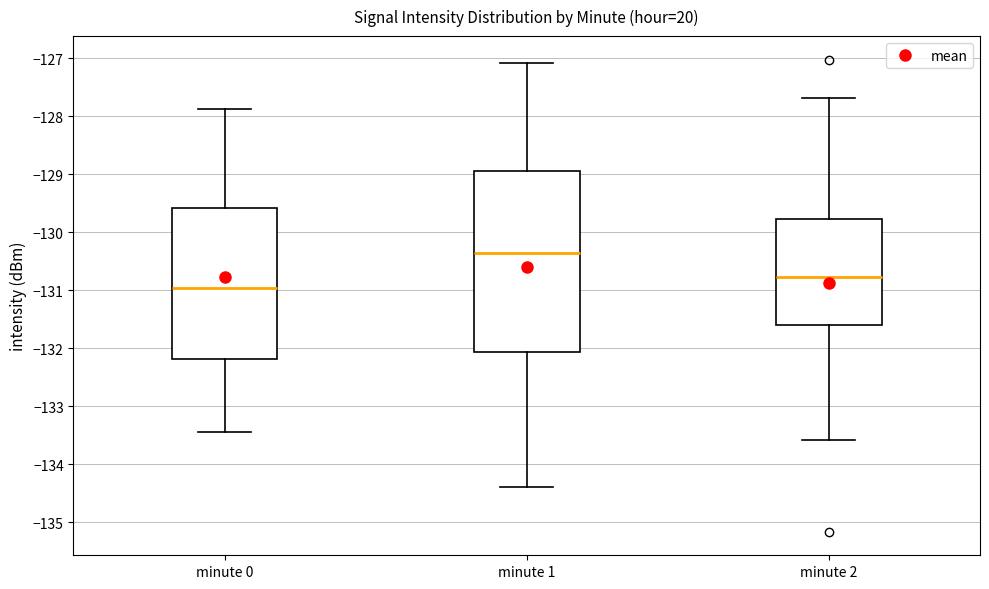

Reading left to right, read every box against the y-axis: the position of its median line, the range the box covers, and the ends of its whiskers. The values are not printed on the chart, so give them approximately, as read against the axis.

minute 0: median -131.0, box -132.2 to -129.6, whiskers -133.4 to -127.9
minute 1: median -130.4, box -132.1 to -128.9, whiskers -134.4 to -127.1
minute 2: median -130.8, box -131.6 to -129.8, whiskers -133.6 to -127.7